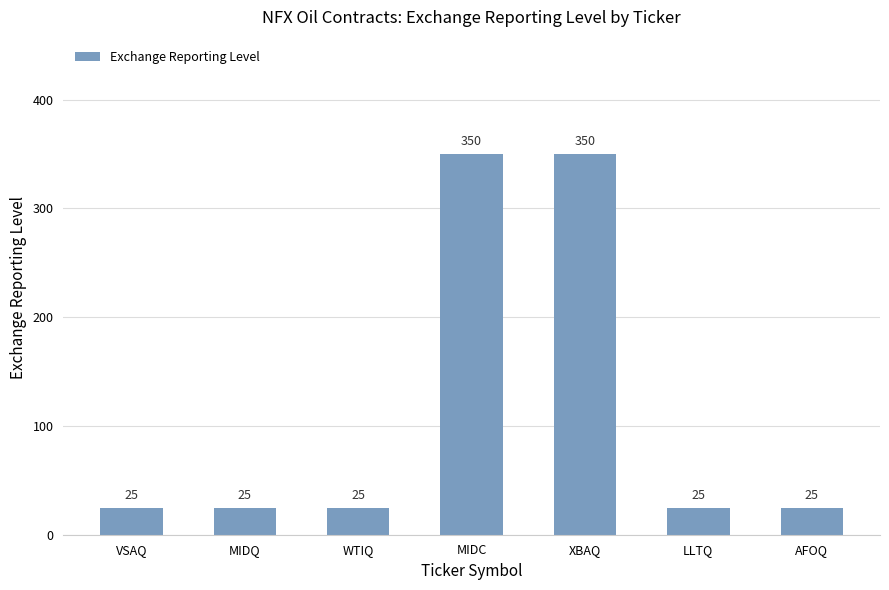

The value at WTIQ is 39. True or false?

False